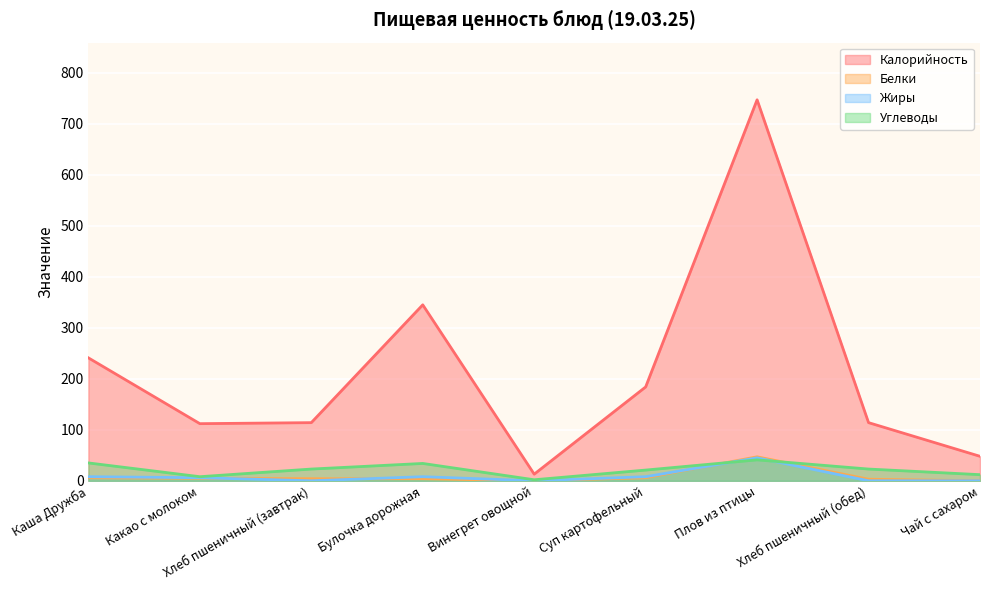

How many interior local peaks does the Жиры series have?

2